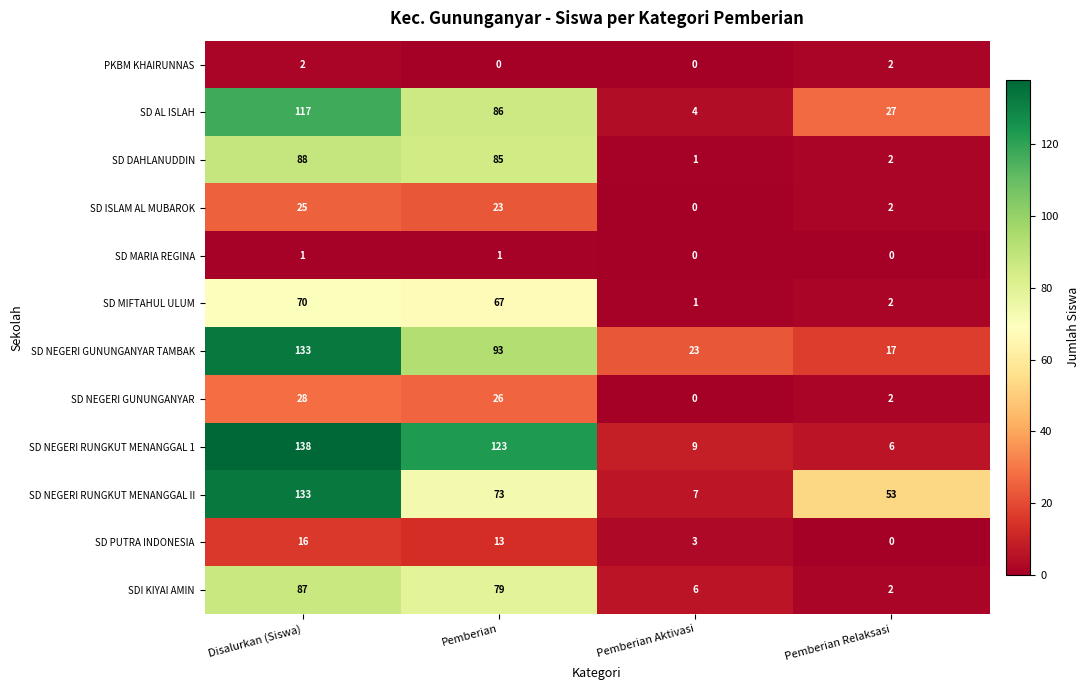

At which label does SD MIFTAHUL ULUM reach its minimum?

Pemberian Aktivasi